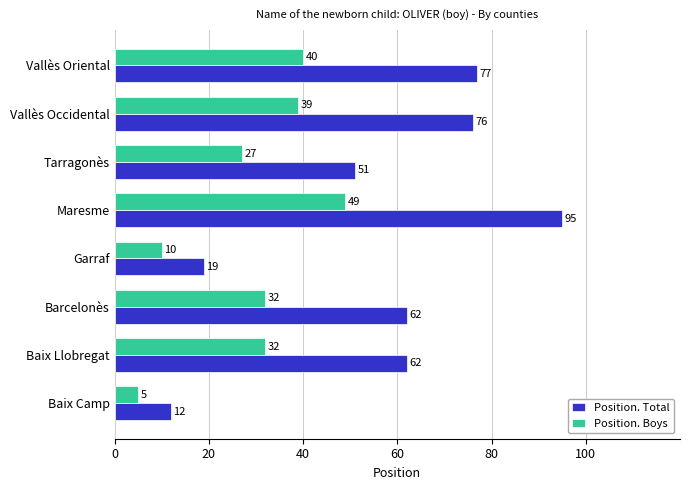

What is the lowest value of the Position. Boys series?

5